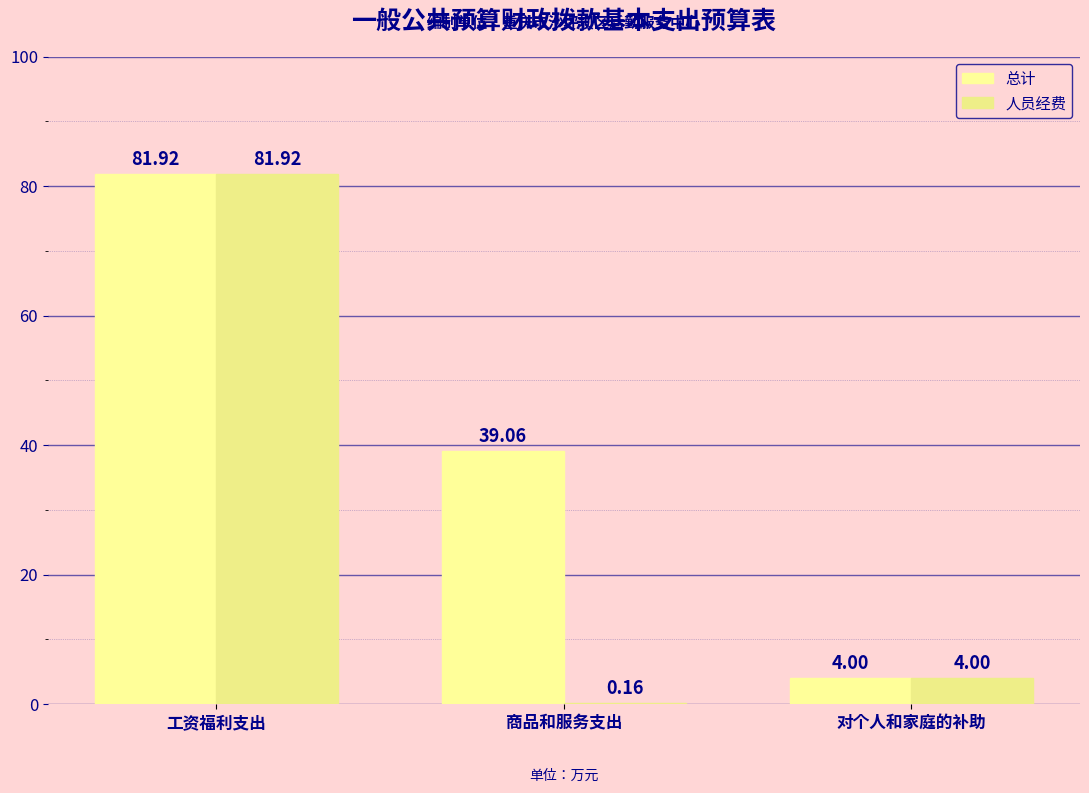

Is the value of 人员经费 at 工资福利支出 greater than the value of 总计 at 商品和服务支出?

Yes